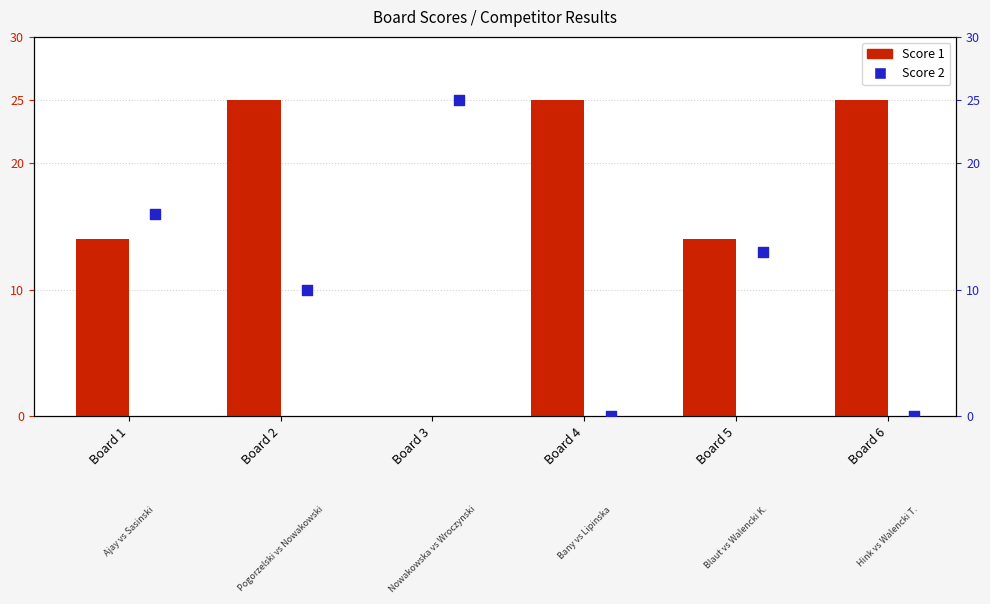

At how many categories does at least one series exceed 3?

6